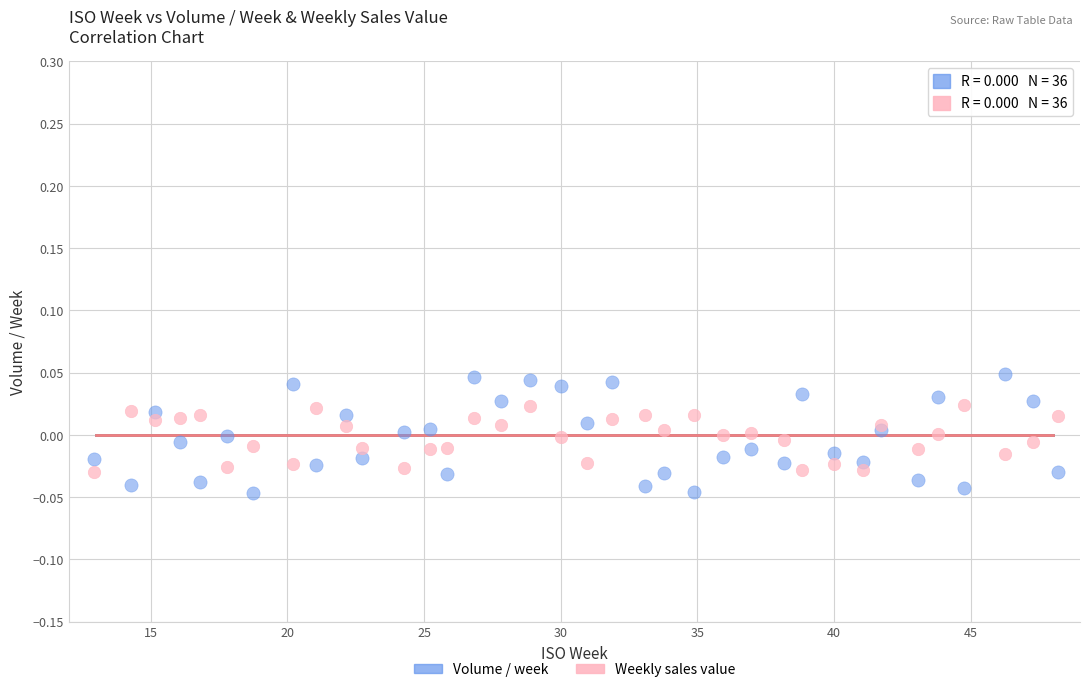

What are all the series names shown in the legend?

Volume / week, Weekly sales value